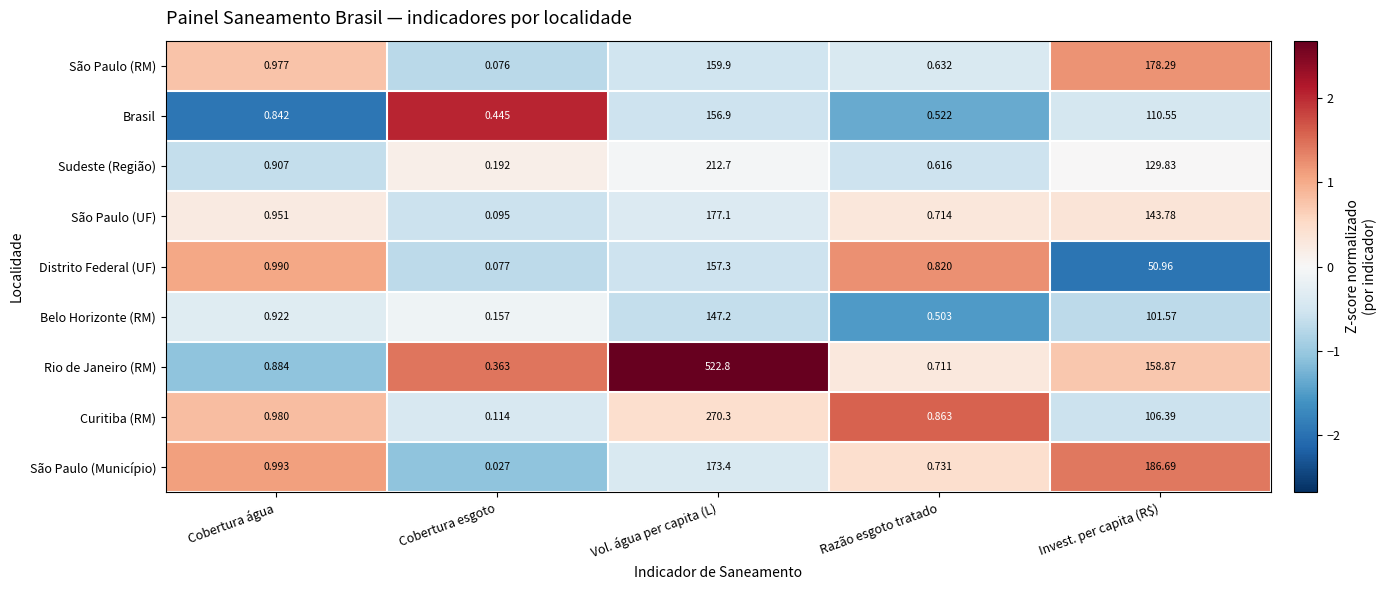

List the labels in order of Rio de Janeiro (RM) value, smallest first.

Cobertura esgoto, Razão esgoto tratado, Cobertura água, Invest. per capita (R$), Vol. água per capita (L)